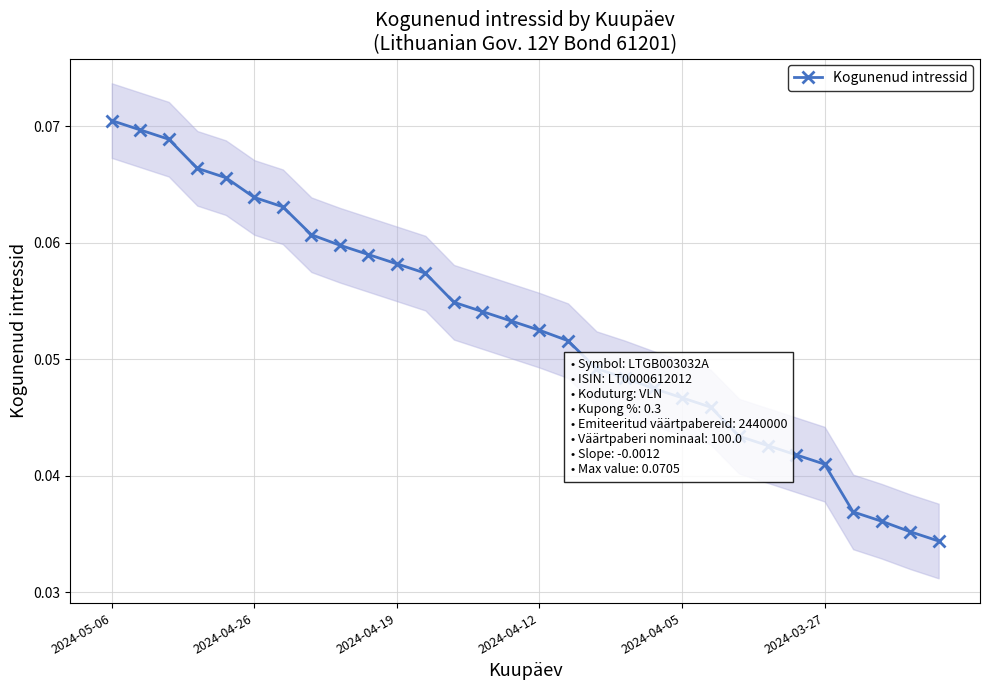

What is the label of the 30th point from the right?

2024-05-06